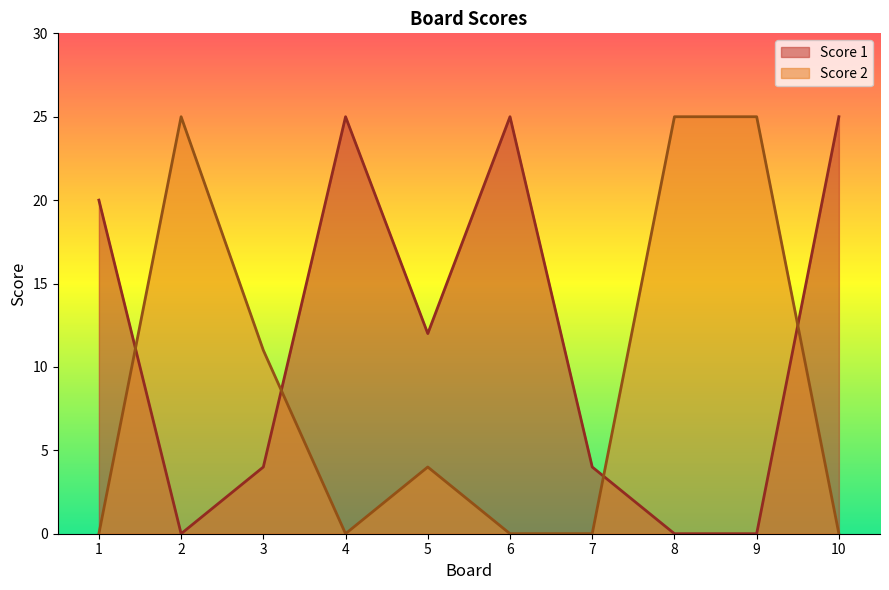

At which label is Score 1 closest to 12?

5